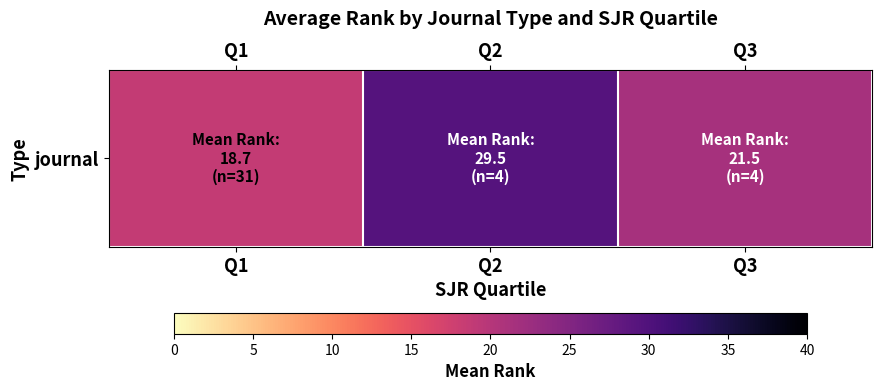

Reading left to right, what are all the values shown in this chart?

Q1=18.7	Q2=29.5	Q3=21.5